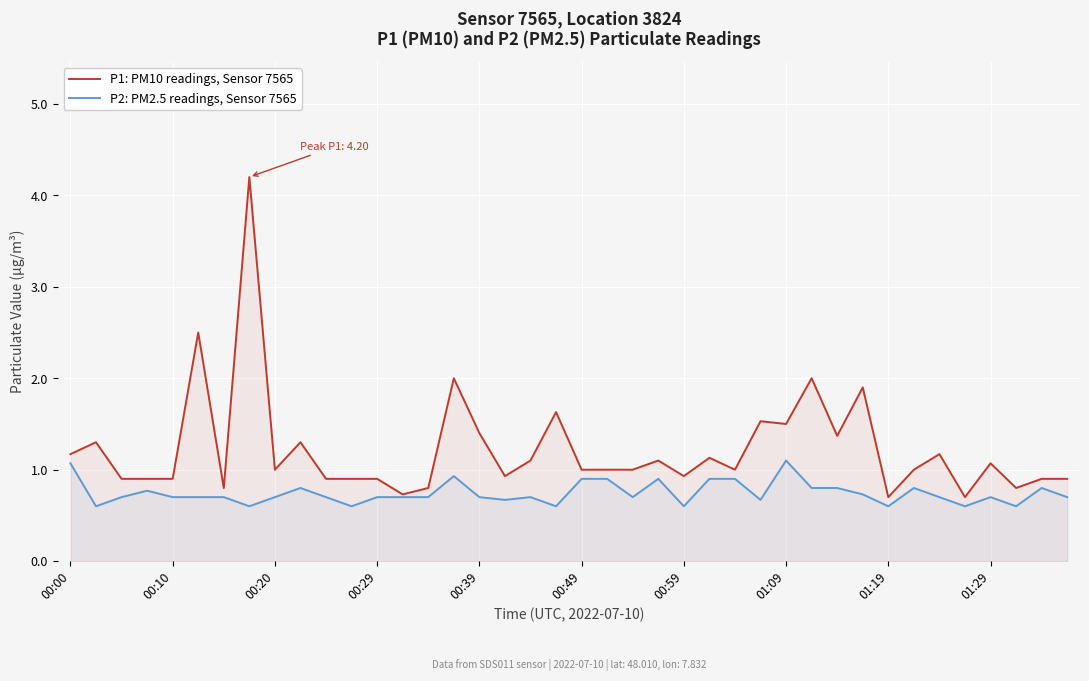

Does the chart display data point markers on the line(s)?

No